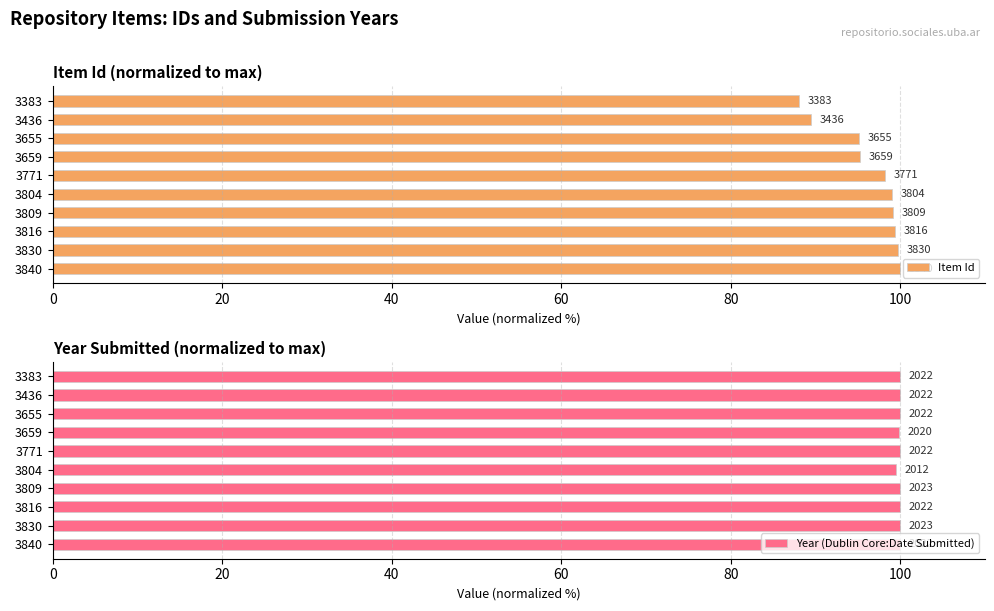

Which series changed the most between 3655 and 3383?

Item Id